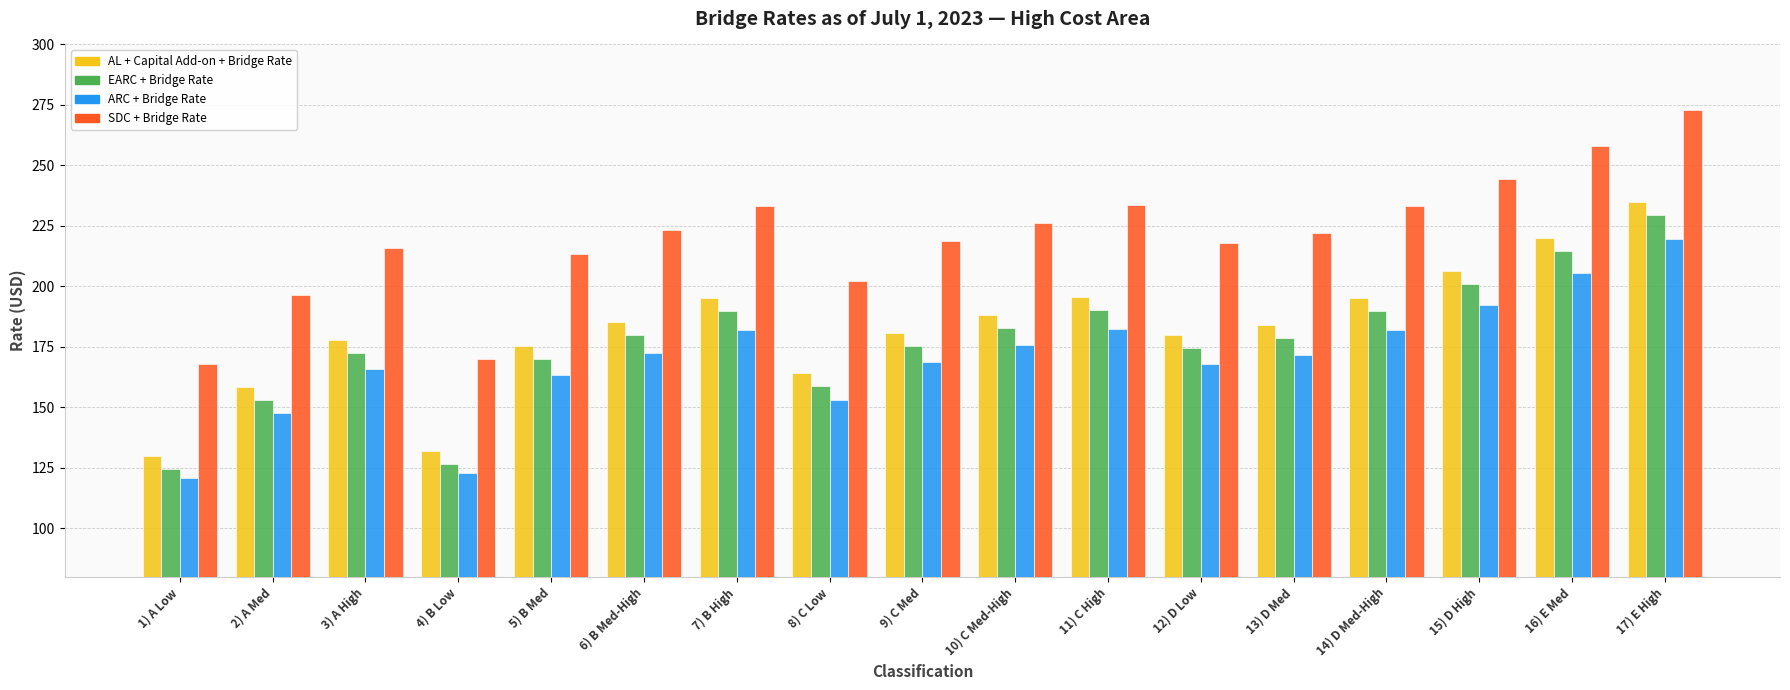

How many values in the SDC + Bridge Rate series are below 222?

8